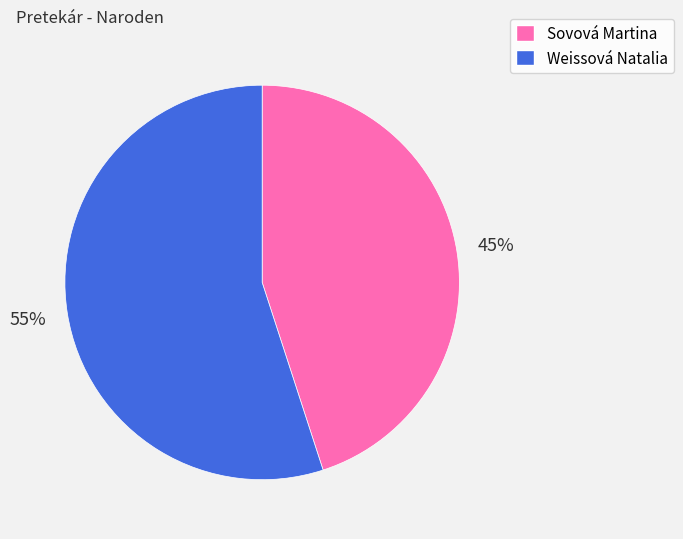

What percentage is the Sovová Martina slice, to the nearest percent?

45%